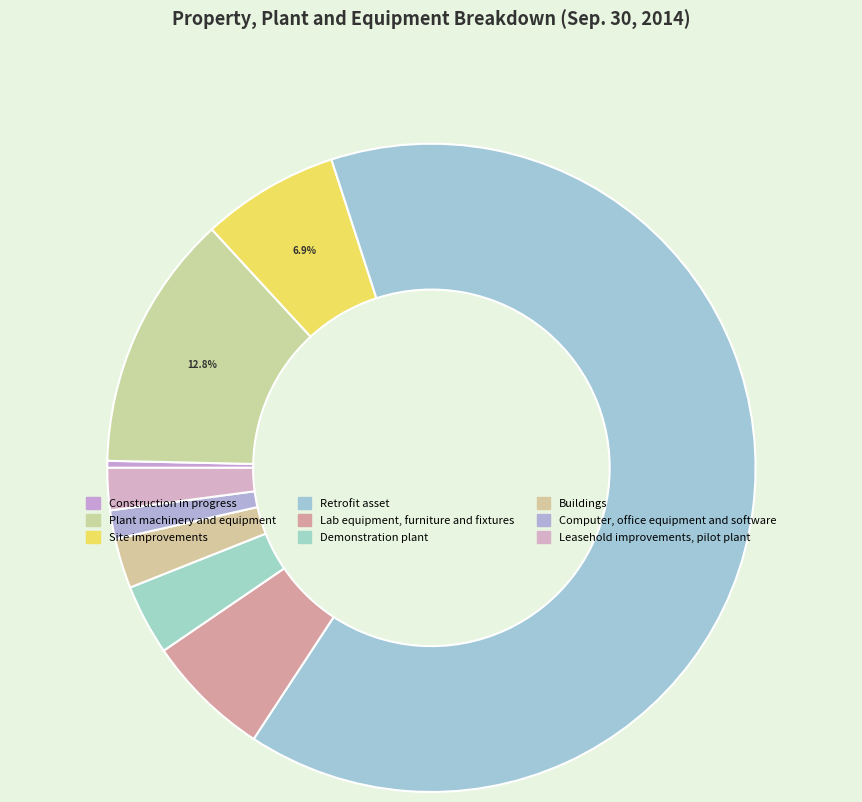

How many slices are in this pie chart?

9